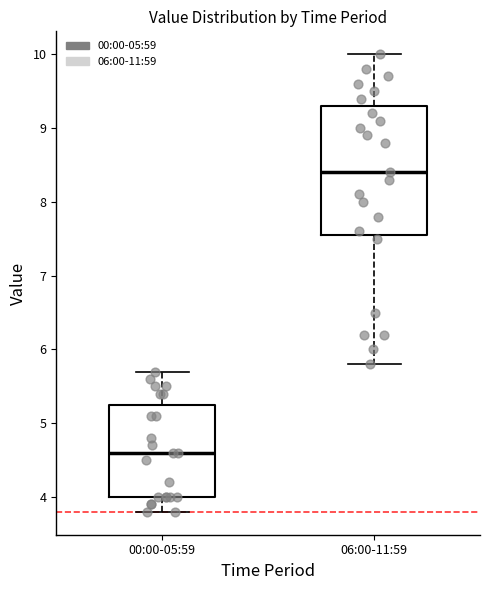

Which box is the tallest, from its lower edge to its upper edge?

06:00-11:59